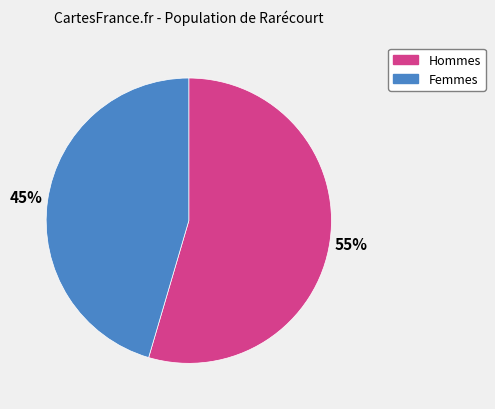

Does any single category account for the majority?

Yes